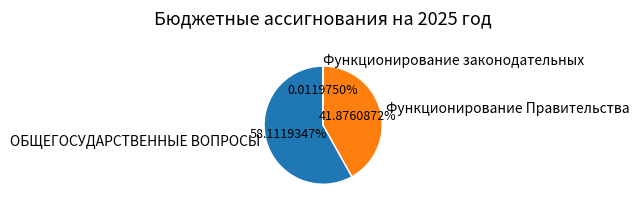

Which slice represents more than half of the pie?

ОБЩЕГОСУДАРСТВЕННЫЕ ВОПРОСЫ